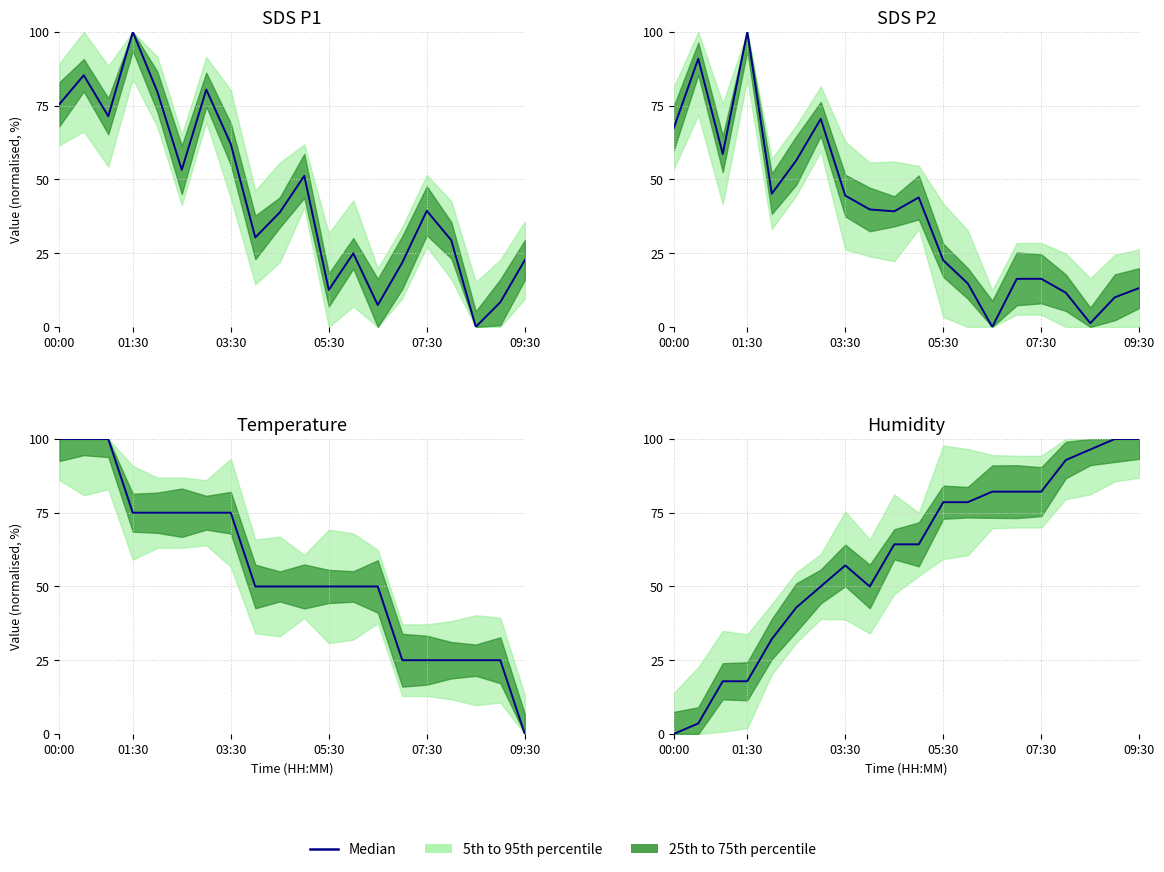

What is the ratio of the value at 01:30 to the value at 9?

0.1